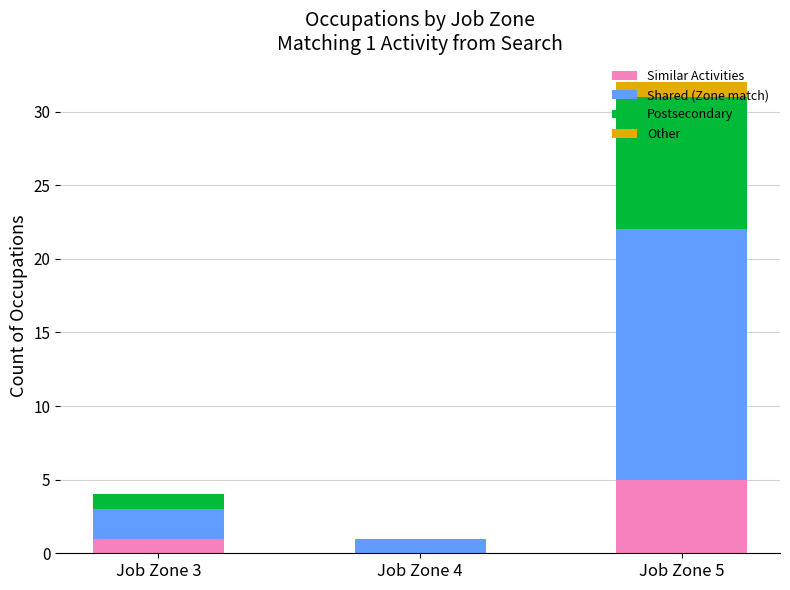

What is the maximum value for Similar Activities?

5